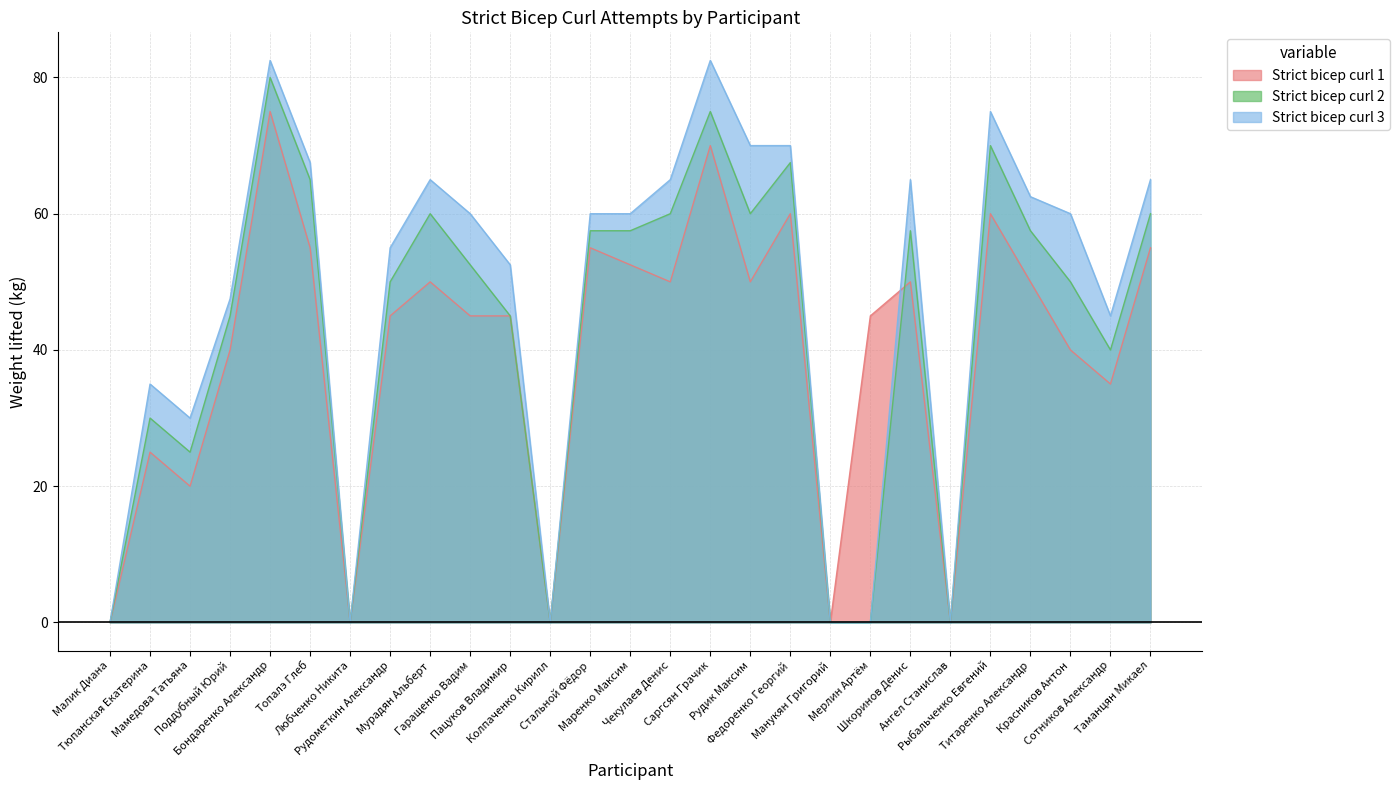

Reading right to left, extract all data points from this chart.

Strict bicep curl 1: 55.0	35.0	40.0	50.0	60.0	0.0	50.0	45.0	0.0	60.0	50.0	70.0	50.0	52.5	55.0	0.0	45.0	45.0	50.0	45.0	0.0	55.0	75.0	40.0	20.0	25.0	0.0
Strict bicep curl 2: 60.0	40.0	50.0	57.5	70.0	0.0	57.5	0.0	0.0	67.5	60.0	75.0	60.0	57.5	57.5	0.0	45.0	52.5	60.0	50.0	0.0	65.0	80.0	45.0	25.0	30.0	0.0
Strict bicep curl 3: 65.0	45.0	60.0	62.5	75.0	0.0	65.0	0.0	0.0	70.0	70.0	82.5	65.0	60.0	60.0	0.0	52.5	60.0	65.0	55.0	0.0	67.5	82.5	47.5	30.0	35.0	0.0